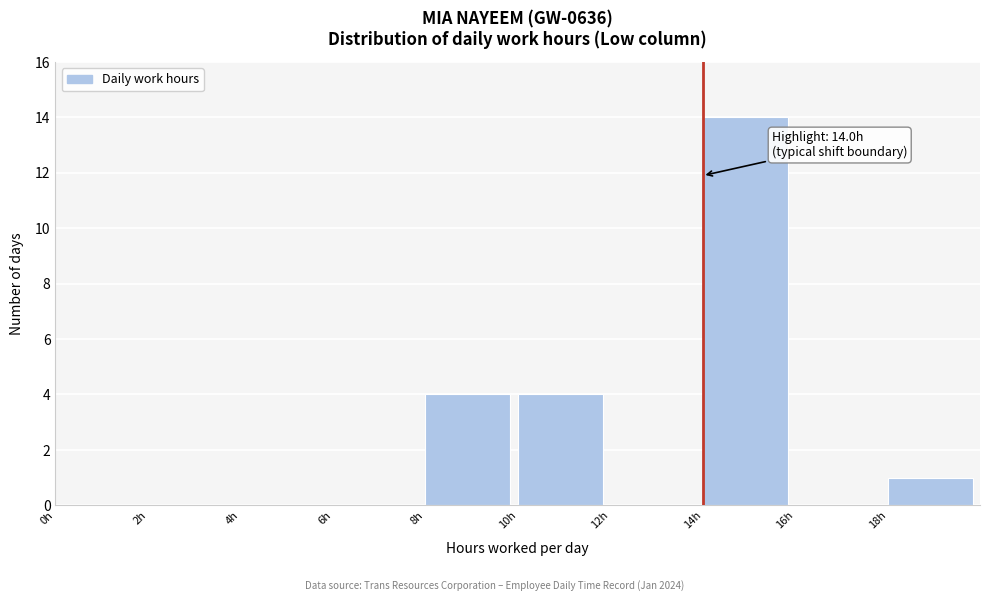

Which range on the x-axis has the tallest bar?

14 to 16